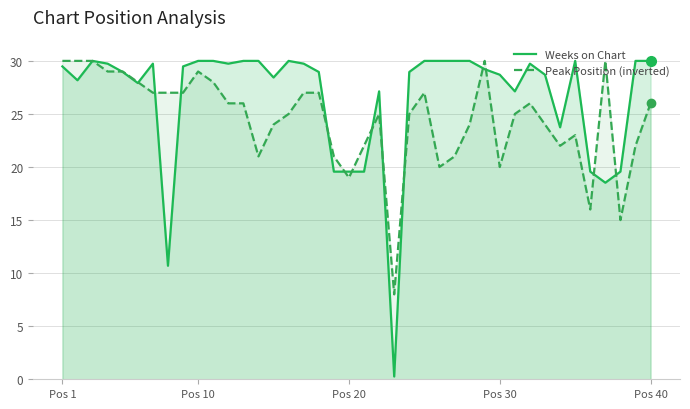

What is the greatest value displayed?

30.0